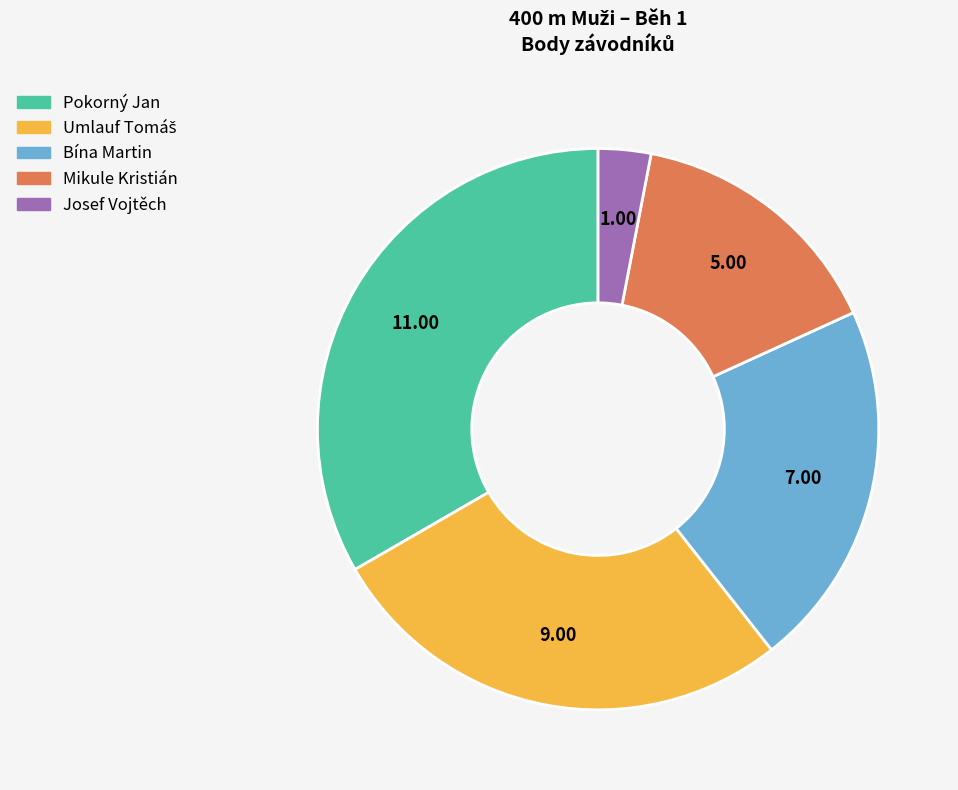

Which slice is the smallest?

Josef Vojtěch